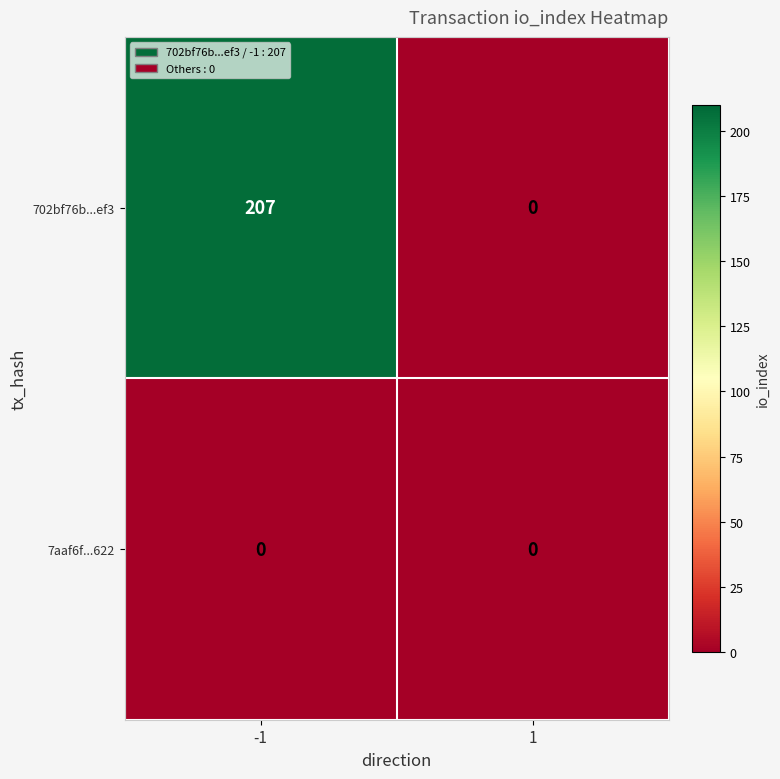

The value of 702bf76b...ef3 at -1 is 356. True or false?

False